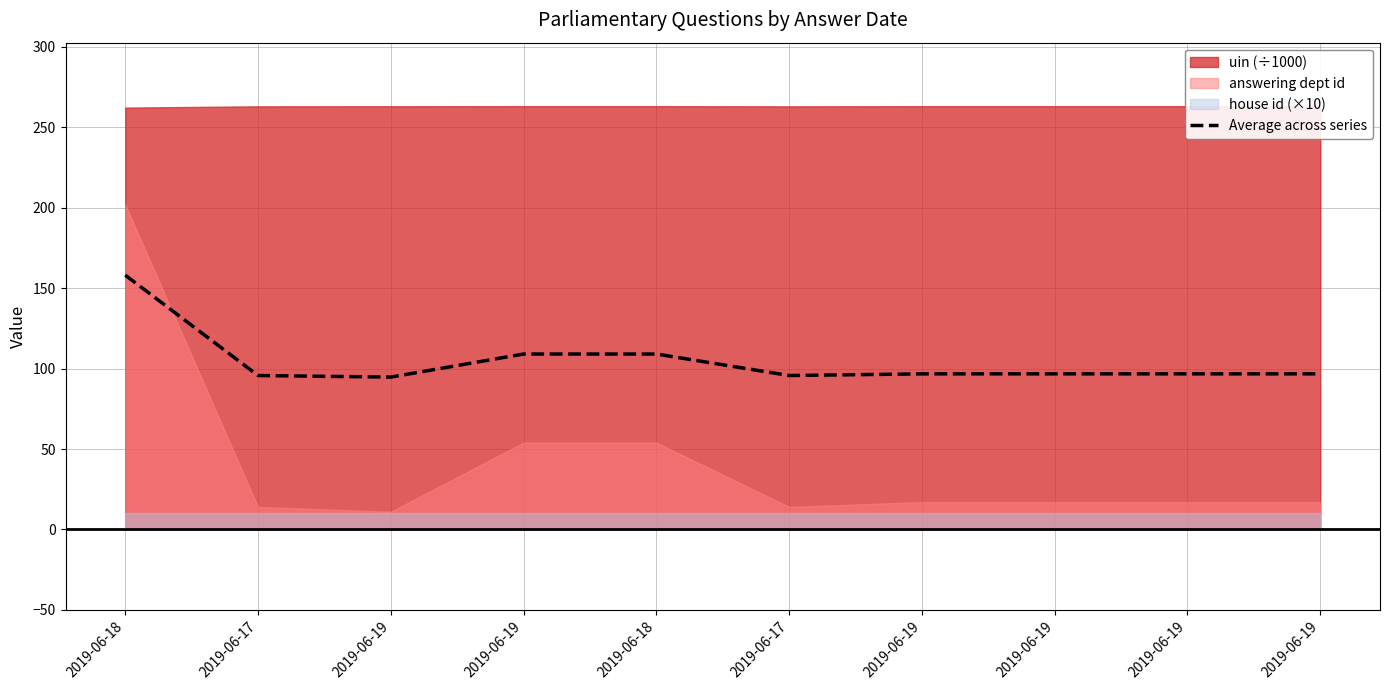

What is the label of the 2nd point from the right?

2019-06-19